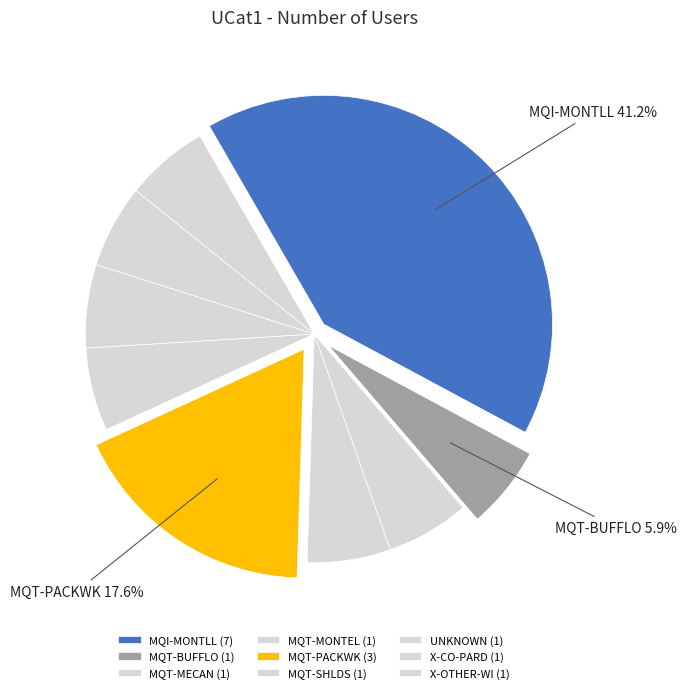

Which has a higher value, MQT-PACKWK or MQT-MONTEL?

MQT-PACKWK